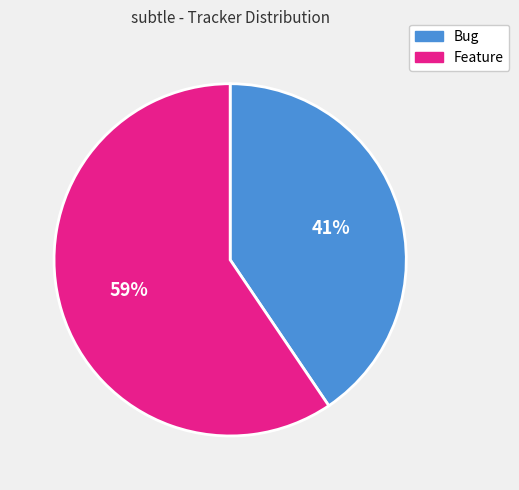

Count the number of slices in the pie.

2